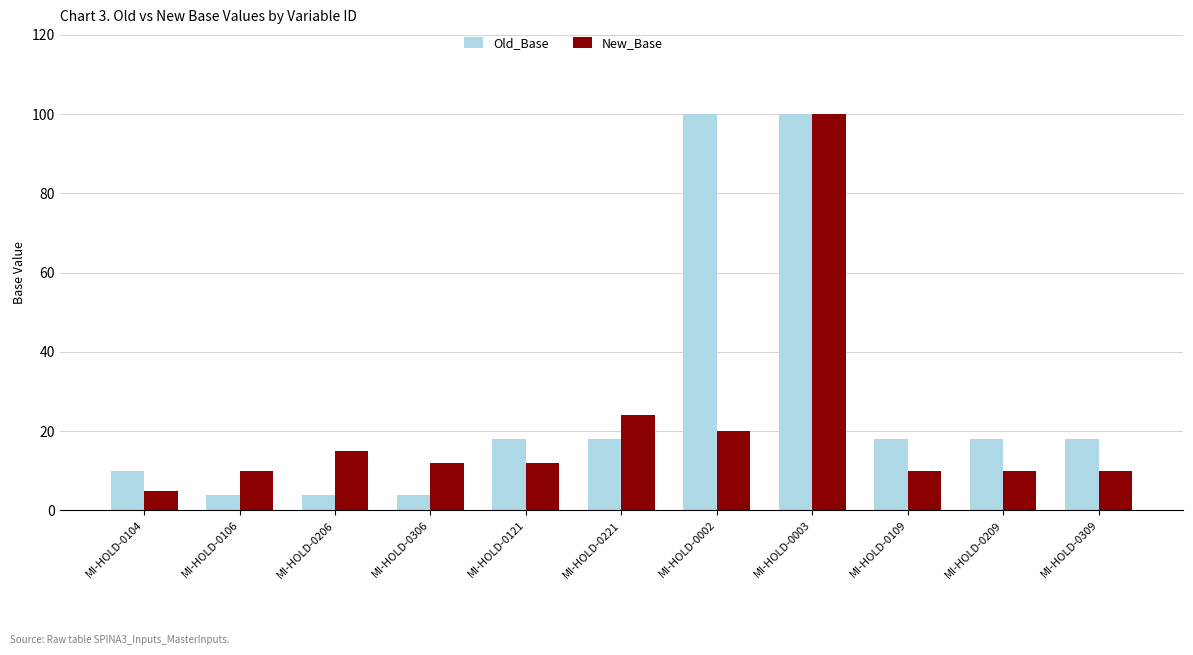

Read the New_Base value at MI-HOLD-0003, to the nearest 10.

100